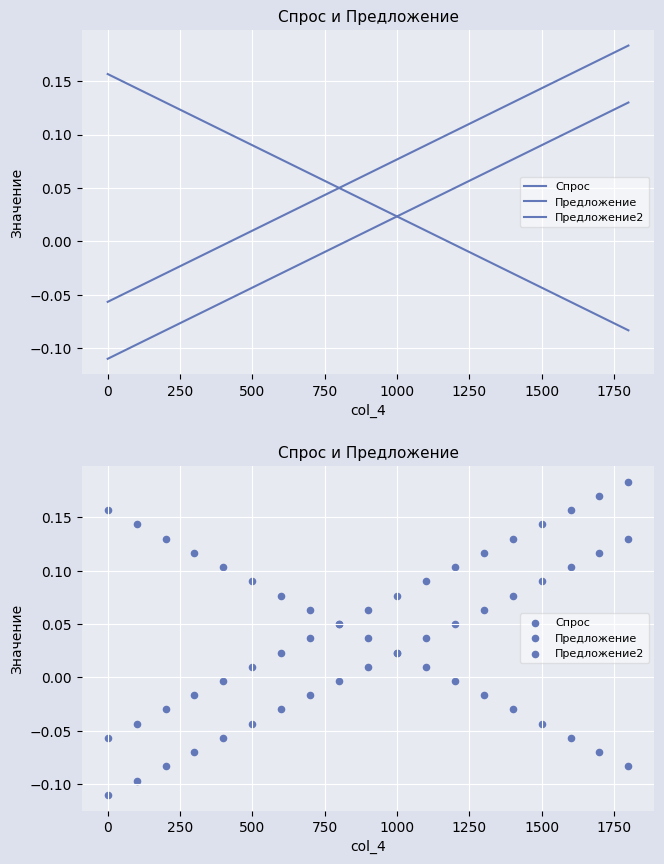

What are all the series names shown in the legend?

Спрос, Предложение, Предложение2